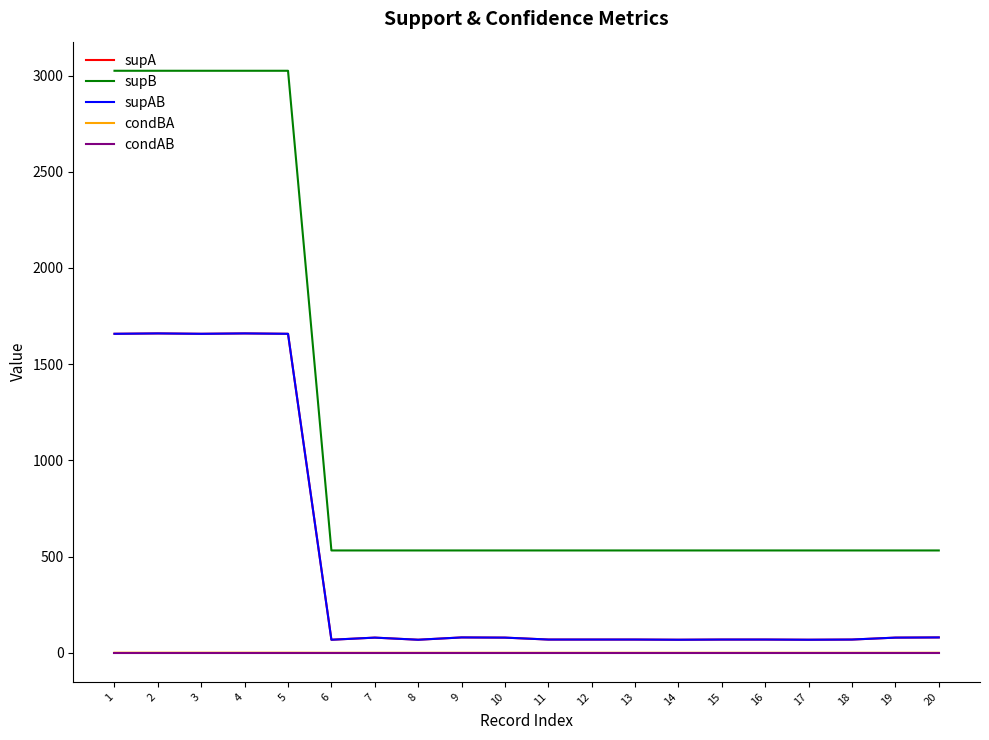

Is the value of supAB at 15 greater than the value of condAB at 12?

Yes